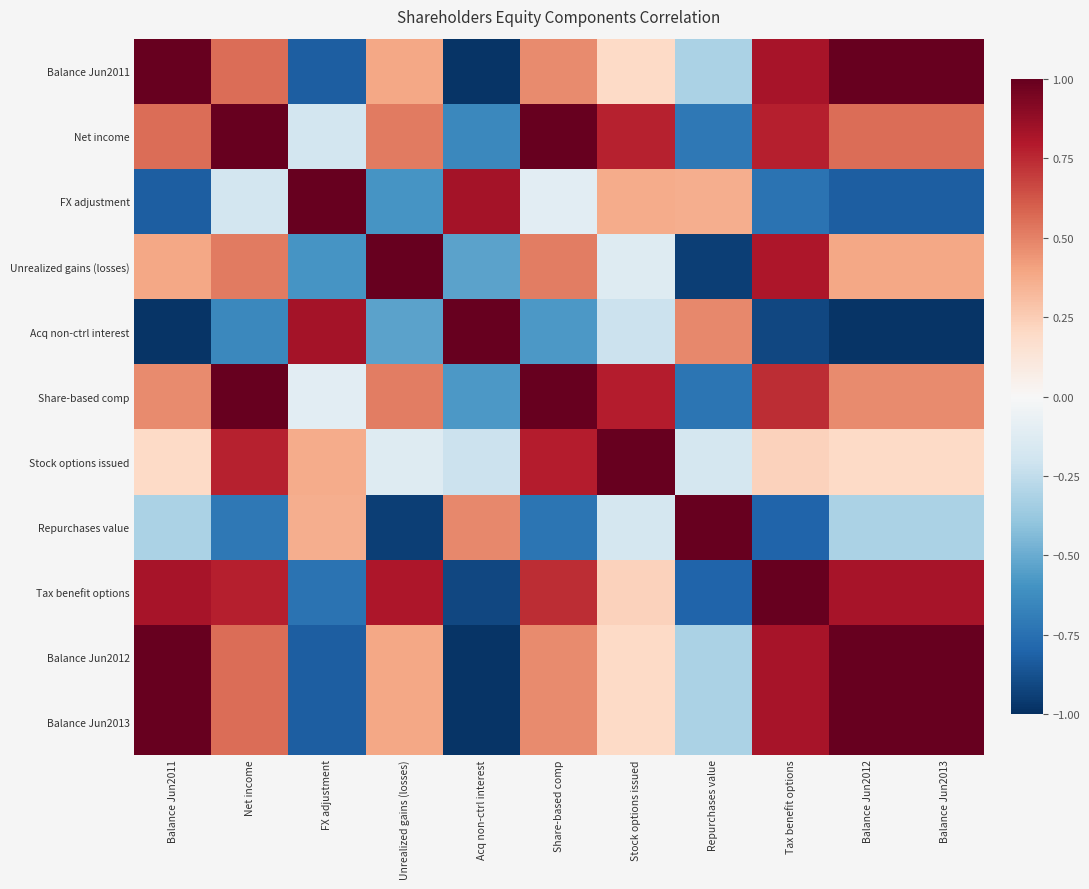

Reading left to right, extract all data points from this chart.

Balance Jun2011: Balance Jun2011=1.0	Net income=0.6	FX adjustment=-0.8	Unrealized gains (losses)=0.4	Acq non-ctrl interest=-1.0	Share-based comp=0.5	Stock options issued=0.2	Repurchases value=-0.3	Tax benefit options=0.8	Balance Jun2012=1.0	Balance Jun2013=1.0
Net income: Balance Jun2011=0.6	Net income=1.0	FX adjustment=-0.2	Unrealized gains (losses)=0.5	Acq non-ctrl interest=-0.6	Share-based comp=1.0	Stock options issued=0.8	Repurchases value=-0.7	Tax benefit options=0.8	Balance Jun2012=0.6	Balance Jun2013=0.6
FX adjustment: Balance Jun2011=-0.8	Net income=-0.2	FX adjustment=1.0	Unrealized gains (losses)=-0.6	Acq non-ctrl interest=0.8	Share-based comp=-0.1	Stock options issued=0.4	Repurchases value=0.4	Tax benefit options=-0.7	Balance Jun2012=-0.8	Balance Jun2013=-0.8
Unrealized gains (losses): Balance Jun2011=0.4	Net income=0.5	FX adjustment=-0.6	Unrealized gains (losses)=1.0	Acq non-ctrl interest=-0.5	Share-based comp=0.5	Stock options issued=-0.1	Repurchases value=-0.9	Tax benefit options=0.8	Balance Jun2012=0.4	Balance Jun2013=0.4
Acq non-ctrl interest: Balance Jun2011=-1.0	Net income=-0.6	FX adjustment=0.8	Unrealized gains (losses)=-0.5	Acq non-ctrl interest=1.0	Share-based comp=-0.6	Stock options issued=-0.2	Repurchases value=0.5	Tax benefit options=-0.9	Balance Jun2012=-1.0	Balance Jun2013=-1.0
Share-based comp: Balance Jun2011=0.5	Net income=1.0	FX adjustment=-0.1	Unrealized gains (losses)=0.5	Acq non-ctrl interest=-0.6	Share-based comp=1.0	Stock options issued=0.8	Repurchases value=-0.7	Tax benefit options=0.7	Balance Jun2012=0.5	Balance Jun2013=0.5
Stock options issued: Balance Jun2011=0.2	Net income=0.8	FX adjustment=0.4	Unrealized gains (losses)=-0.1	Acq non-ctrl interest=-0.2	Share-based comp=0.8	Stock options issued=1.0	Repurchases value=-0.2	Tax benefit options=0.2	Balance Jun2012=0.2	Balance Jun2013=0.2
Repurchases value: Balance Jun2011=-0.3	Net income=-0.7	FX adjustment=0.4	Unrealized gains (losses)=-0.9	Acq non-ctrl interest=0.5	Share-based comp=-0.7	Stock options issued=-0.2	Repurchases value=1.0	Tax benefit options=-0.8	Balance Jun2012=-0.3	Balance Jun2013=-0.3
Tax benefit options: Balance Jun2011=0.8	Net income=0.8	FX adjustment=-0.7	Unrealized gains (losses)=0.8	Acq non-ctrl interest=-0.9	Share-based comp=0.7	Stock options issued=0.2	Repurchases value=-0.8	Tax benefit options=1.0	Balance Jun2012=0.8	Balance Jun2013=0.8
Balance Jun2012: Balance Jun2011=1.0	Net income=0.6	FX adjustment=-0.8	Unrealized gains (losses)=0.4	Acq non-ctrl interest=-1.0	Share-based comp=0.5	Stock options issued=0.2	Repurchases value=-0.3	Tax benefit options=0.8	Balance Jun2012=1.0	Balance Jun2013=1.0
Balance Jun2013: Balance Jun2011=1.0	Net income=0.6	FX adjustment=-0.8	Unrealized gains (losses)=0.4	Acq non-ctrl interest=-1.0	Share-based comp=0.5	Stock options issued=0.2	Repurchases value=-0.3	Tax benefit options=0.8	Balance Jun2012=1.0	Balance Jun2013=1.0